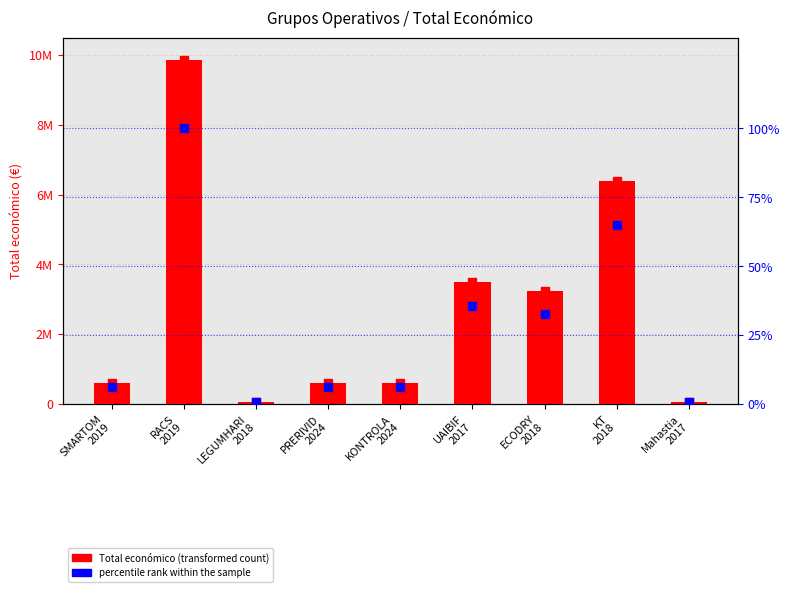

Which series has the largest Y range (max minus min)?

Total económico